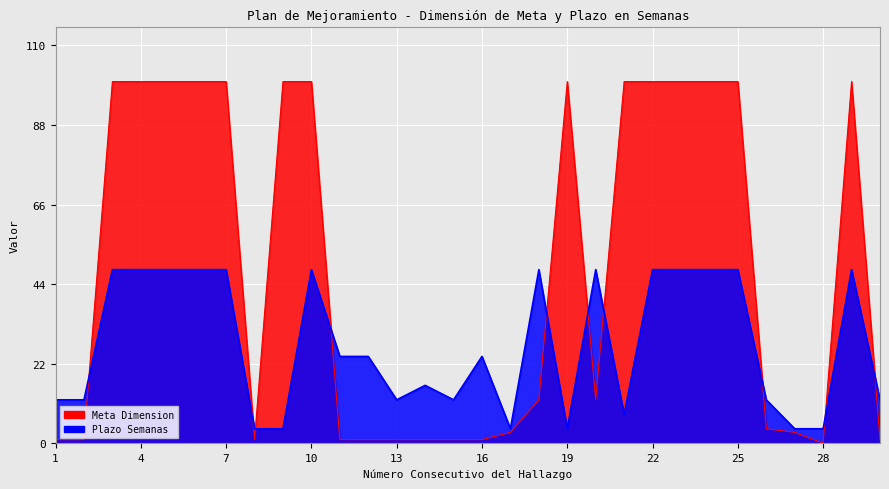

What is the difference between the maximum and minimum values in the Meta Dimension series?

100